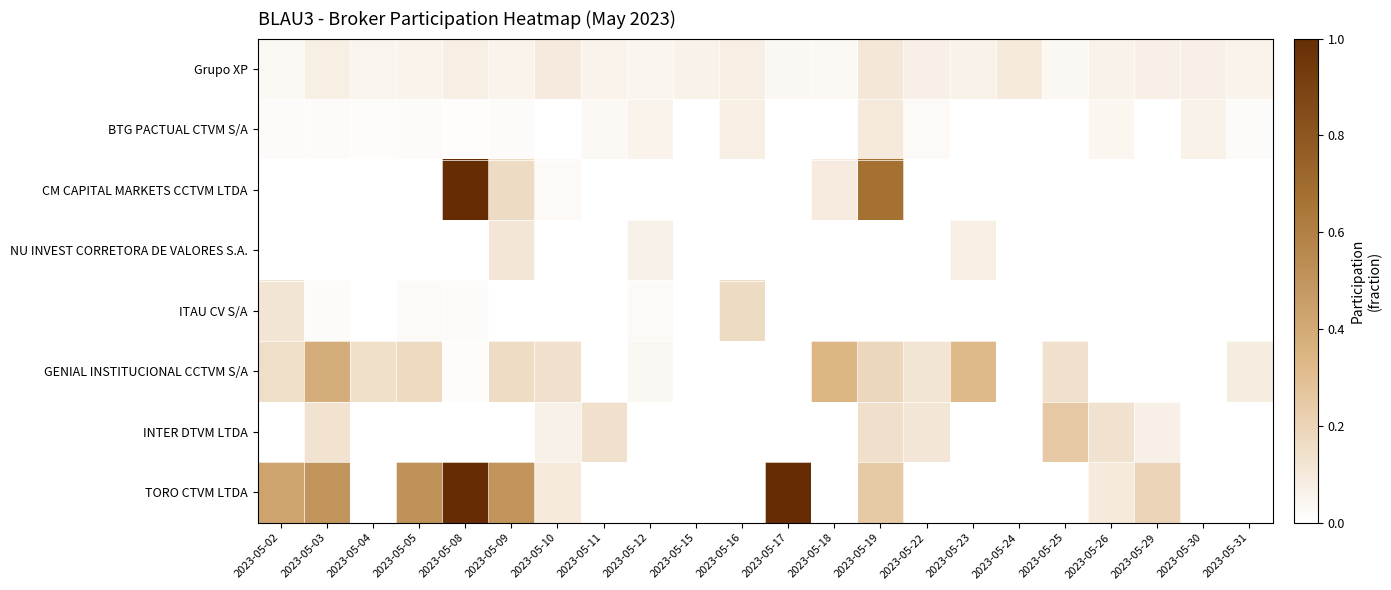

Reading right to left, transcribe all the data shown in this chart.

Grupo XP: 2023-05-31=0.1	2023-05-30=0.1	2023-05-29=0.1	2023-05-26=0.1	2023-05-25=0.0	2023-05-24=0.1	2023-05-23=0.1	2023-05-22=0.1	2023-05-19=0.1	2023-05-18=0.0	2023-05-17=0.0	2023-05-16=0.1	2023-05-15=0.1	2023-05-12=0.0	2023-05-11=0.1	2023-05-10=0.1	2023-05-09=0.1	2023-05-08=0.1	2023-05-05=0.1	2023-05-04=0.0	2023-05-03=0.1	2023-05-02=0.0
BTG PACTUAL CTVM S/A: 2023-05-31=0.0	2023-05-30=0.1	2023-05-29=0.0	2023-05-26=0.0	2023-05-25=0.0	2023-05-24=0.0	2023-05-23=0.0	2023-05-22=0.0	2023-05-19=0.1	2023-05-18=0.0	2023-05-17=0.0	2023-05-16=0.1	2023-05-15=0.0	2023-05-12=0.1	2023-05-11=0.0	2023-05-10=0.0	2023-05-09=0.0	2023-05-08=0.0	2023-05-05=0.0	2023-05-04=0.0	2023-05-03=0.0	2023-05-02=0.0
CM CAPITAL MARKETS CCTVM LTDA: 2023-05-31=0.0	2023-05-30=0.0	2023-05-29=0.0	2023-05-26=0.0	2023-05-25=0.0	2023-05-24=0.0	2023-05-23=0.0	2023-05-22=0.0	2023-05-19=0.7	2023-05-18=0.1	2023-05-17=0.0	2023-05-16=0.0	2023-05-15=0.0	2023-05-12=0.0	2023-05-11=0.0	2023-05-10=0.0	2023-05-09=0.2	2023-05-08=1.0	2023-05-05=0.0	2023-05-04=0.0	2023-05-03=0.0	2023-05-02=0.0
NU INVEST CORRETORA DE VALORES S.A.: 2023-05-31=0.0	2023-05-30=0.0	2023-05-29=0.0	2023-05-26=0.0	2023-05-25=0.0	2023-05-24=0.0	2023-05-23=0.1	2023-05-22=0.0	2023-05-19=0.0	2023-05-18=0.0	2023-05-17=0.0	2023-05-16=0.0	2023-05-15=0.0	2023-05-12=0.1	2023-05-11=0.0	2023-05-10=0.0	2023-05-09=0.1	2023-05-08=0.0	2023-05-05=0.0	2023-05-04=0.0	2023-05-03=0.0	2023-05-02=0.0
ITAU CV S/A: 2023-05-31=0.0	2023-05-30=0.0	2023-05-29=0.0	2023-05-26=0.0	2023-05-25=0.0	2023-05-24=0.0	2023-05-23=0.0	2023-05-22=0.0	2023-05-19=0.0	2023-05-18=0.0	2023-05-17=0.0	2023-05-16=0.2	2023-05-15=0.0	2023-05-12=0.0	2023-05-11=0.0	2023-05-10=0.0	2023-05-09=0.0	2023-05-08=0.0	2023-05-05=0.0	2023-05-04=0.0	2023-05-03=0.0	2023-05-02=0.1
GENIAL INSTITUCIONAL CCTVM S/A: 2023-05-31=0.1	2023-05-30=0.0	2023-05-29=0.0	2023-05-26=0.0	2023-05-25=0.1	2023-05-24=0.0	2023-05-23=0.3	2023-05-22=0.1	2023-05-19=0.2	2023-05-18=0.3	2023-05-17=0.0	2023-05-16=0.0	2023-05-15=0.0	2023-05-12=0.0	2023-05-11=0.0	2023-05-10=0.1	2023-05-09=0.2	2023-05-08=0.0	2023-05-05=0.2	2023-05-04=0.1	2023-05-03=0.4	2023-05-02=0.2
INTER DTVM LTDA: 2023-05-31=0.0	2023-05-30=0.0	2023-05-29=0.1	2023-05-26=0.1	2023-05-25=0.3	2023-05-24=0.0	2023-05-23=0.0	2023-05-22=0.1	2023-05-19=0.1	2023-05-18=0.0	2023-05-17=0.0	2023-05-16=0.0	2023-05-15=0.0	2023-05-12=0.0	2023-05-11=0.1	2023-05-10=0.1	2023-05-09=0.0	2023-05-08=0.0	2023-05-05=0.0	2023-05-04=0.0	2023-05-03=0.1	2023-05-02=0.0
TORO CTVM LTDA: 2023-05-31=0.0	2023-05-30=0.0	2023-05-29=0.2	2023-05-26=0.1	2023-05-25=0.0	2023-05-24=0.0	2023-05-23=0.0	2023-05-22=0.0	2023-05-19=0.2	2023-05-18=0.0	2023-05-17=1.0	2023-05-16=0.0	2023-05-15=0.0	2023-05-12=0.0	2023-05-11=0.0	2023-05-10=0.1	2023-05-09=0.5	2023-05-08=1.0	2023-05-05=0.5	2023-05-04=0.0	2023-05-03=0.5	2023-05-02=0.4